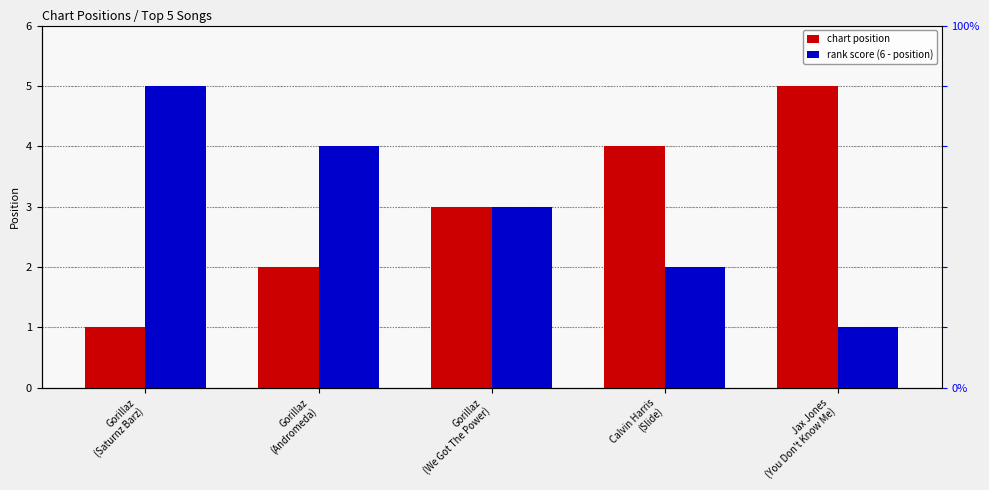

Between Gorillaz
(Andromeda) and Gorillaz
(We Got The Power), which is larger?

Gorillaz
(We Got The Power)